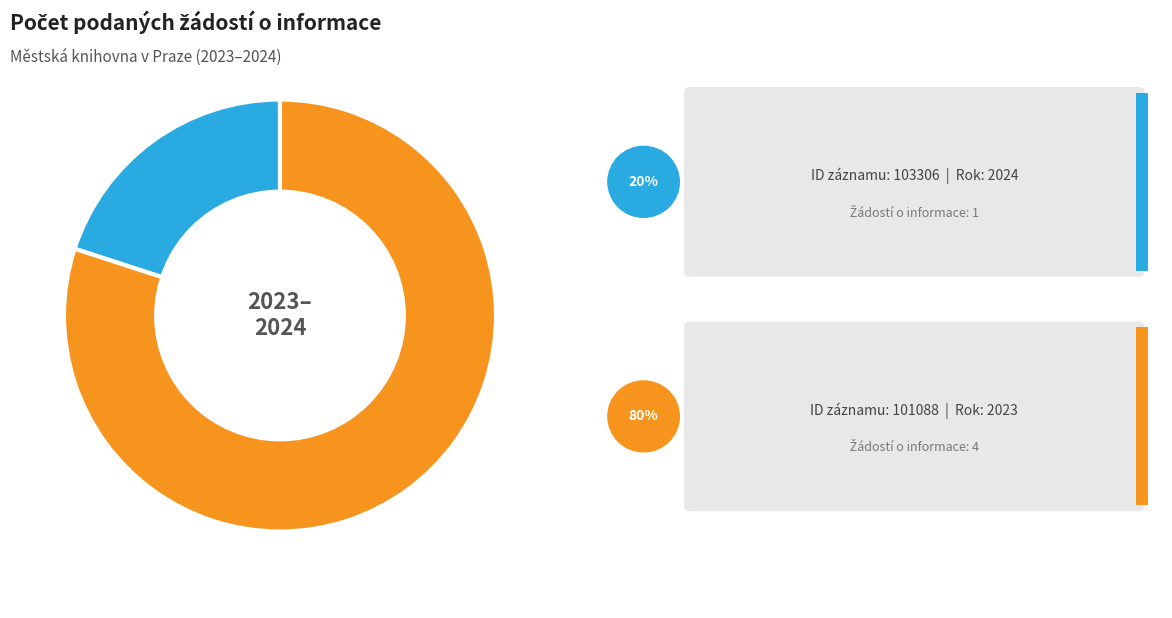

Is there a majority slice in this chart?

Yes